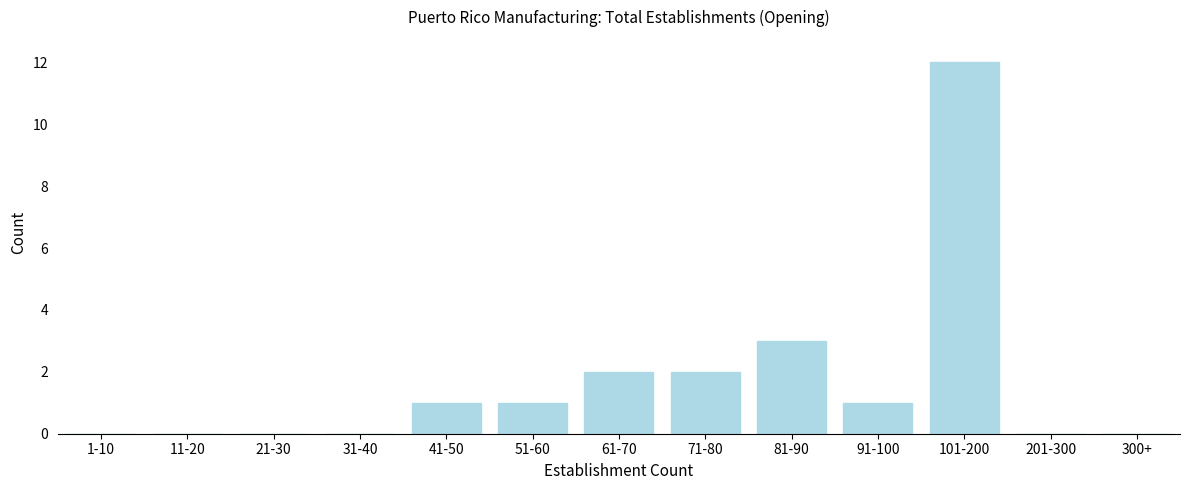

Reading left to right, list all the values displayed in this chart.

1-10=0	11-20=0	21-30=0	31-40=0	41-50=1	51-60=1	61-70=2	71-80=2	81-90=3	91-100=1	101-200=12	201-300=0	300+=0